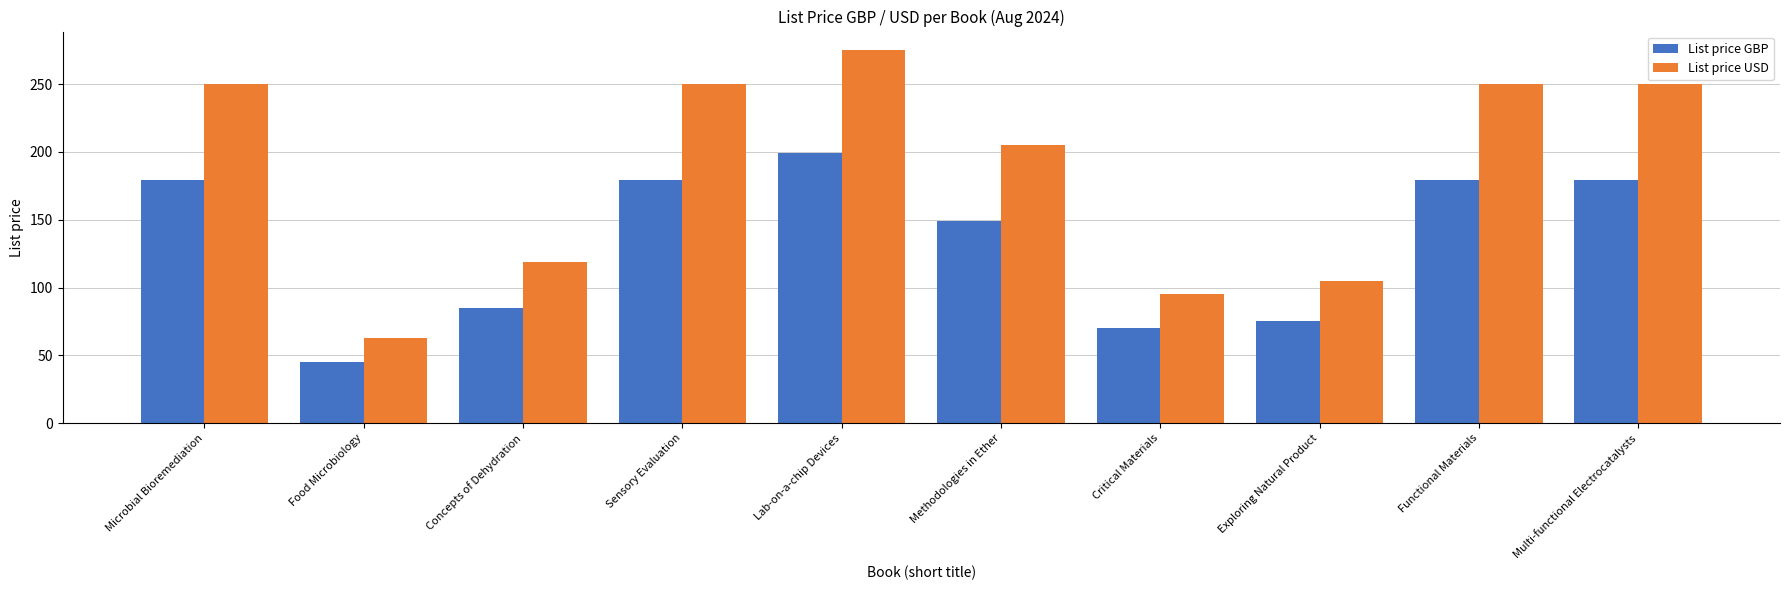

Reading left to right, list all the values displayed in this chart.

List price GBP: Microbial Bioremediation=179.0	Food Microbiology=45.0	Concepts of Dehydration=85.0	Sensory Evaluation=179.0	Lab-on-a-chip Devices=199.0	Methodologies in Ether=149.0	Critical Materials=70.0	Exploring Natural Product=75.0	Functional Materials=179.0	Multi-functional Electrocatalysts=179.0
List price USD: Microbial Bioremediation=250.0	Food Microbiology=63.0	Concepts of Dehydration=119.0	Sensory Evaluation=250.0	Lab-on-a-chip Devices=275.0	Methodologies in Ether=205.0	Critical Materials=95.0	Exploring Natural Product=105.0	Functional Materials=250.0	Multi-functional Electrocatalysts=250.0